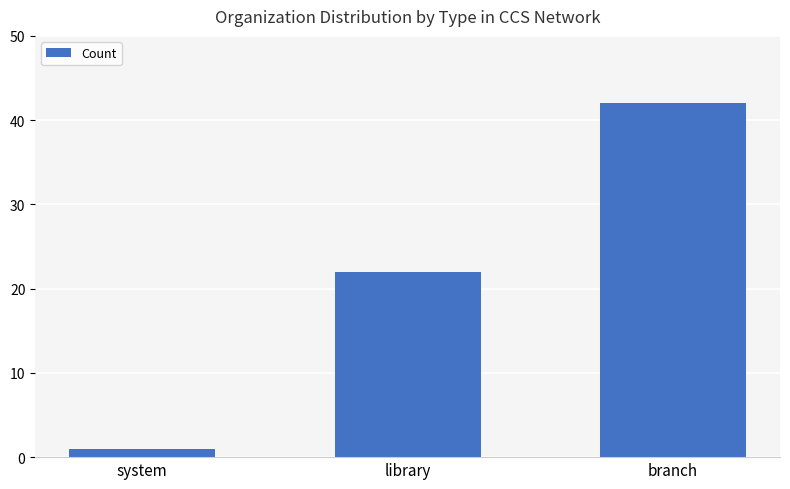

Reading left to right, what are all the values shown in this chart?

1	22	42